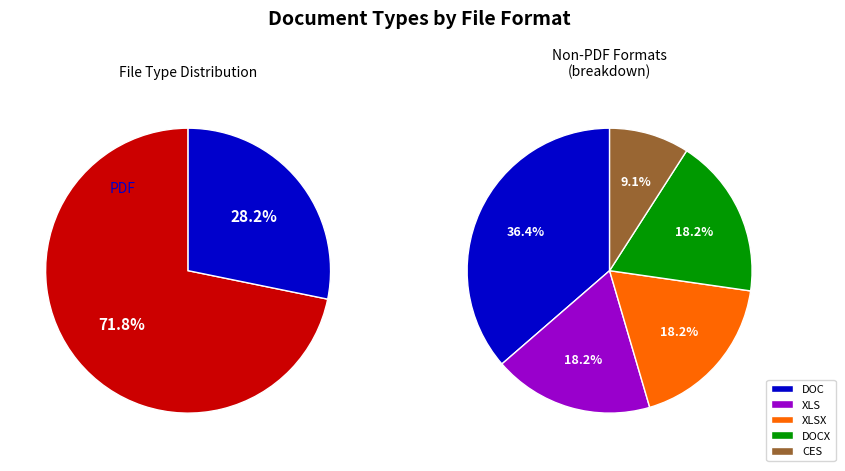

To the nearest percent, what is the difference between the largest and smallest slice percentages?

69%